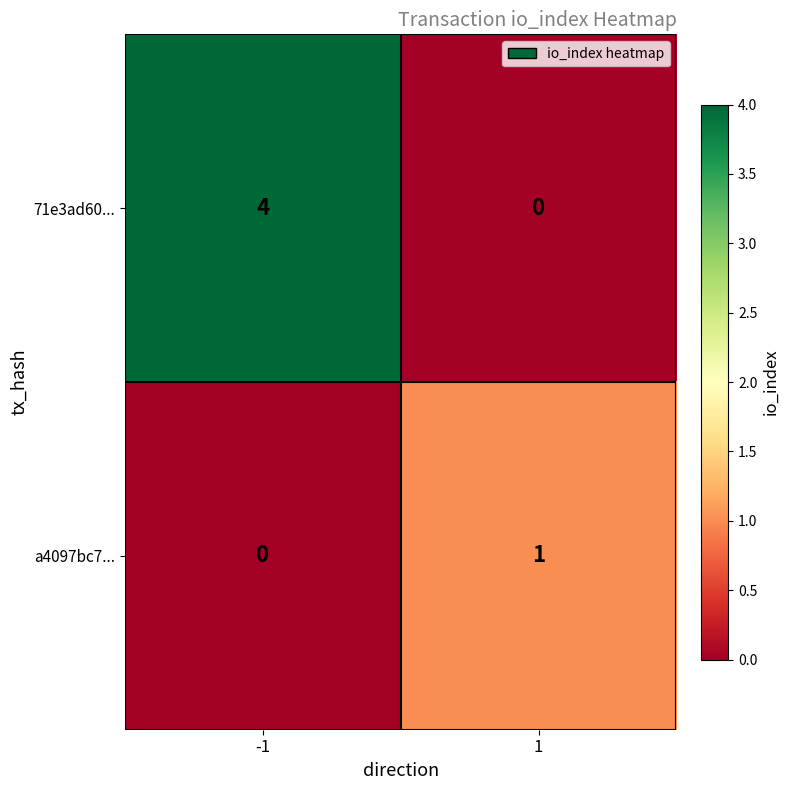

Rank the series by their average value, from highest to lowest.

71e3ad60..., a4097bc7...